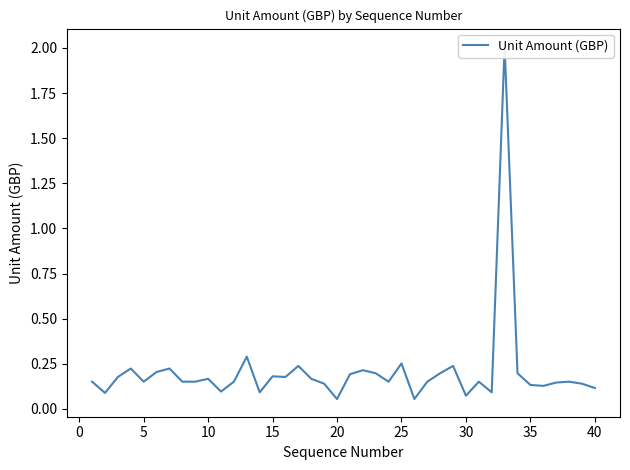

The value at 25 is 0.2. True or false?

False